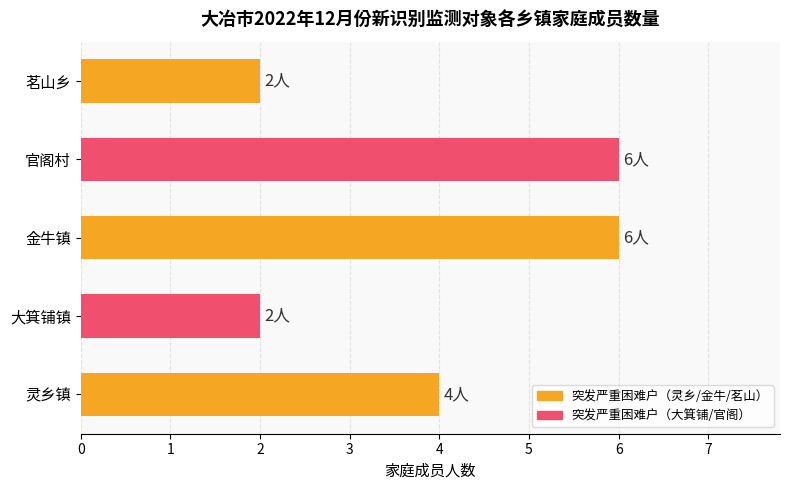

Reading bottom to top, transcribe all the data shown in this chart.

灵乡镇=4	大箕铺镇=2	金牛镇=6	官阁村=6	茗山乡=2